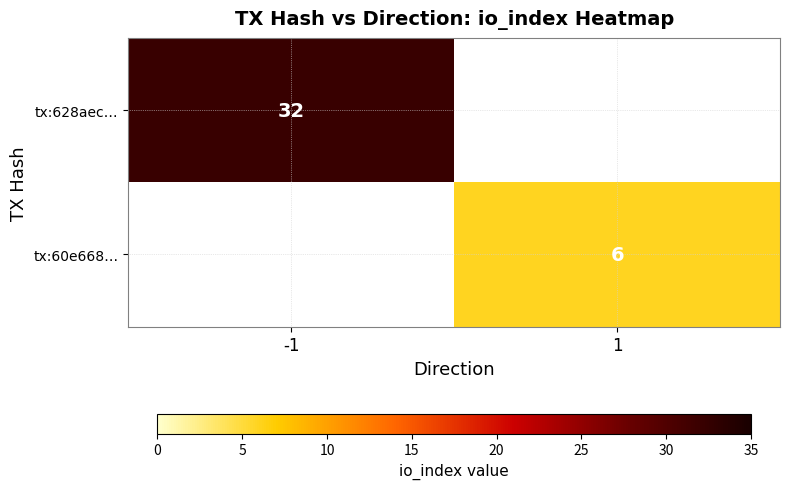

The tx:60e668… series shows 2 at 1. True or false?

False